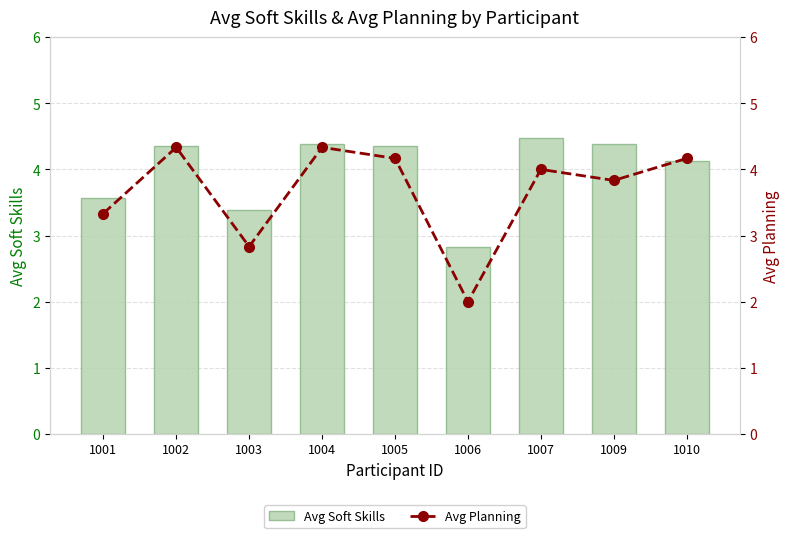

What is the approximate value of Avg Soft Skills at 1010?

4.1